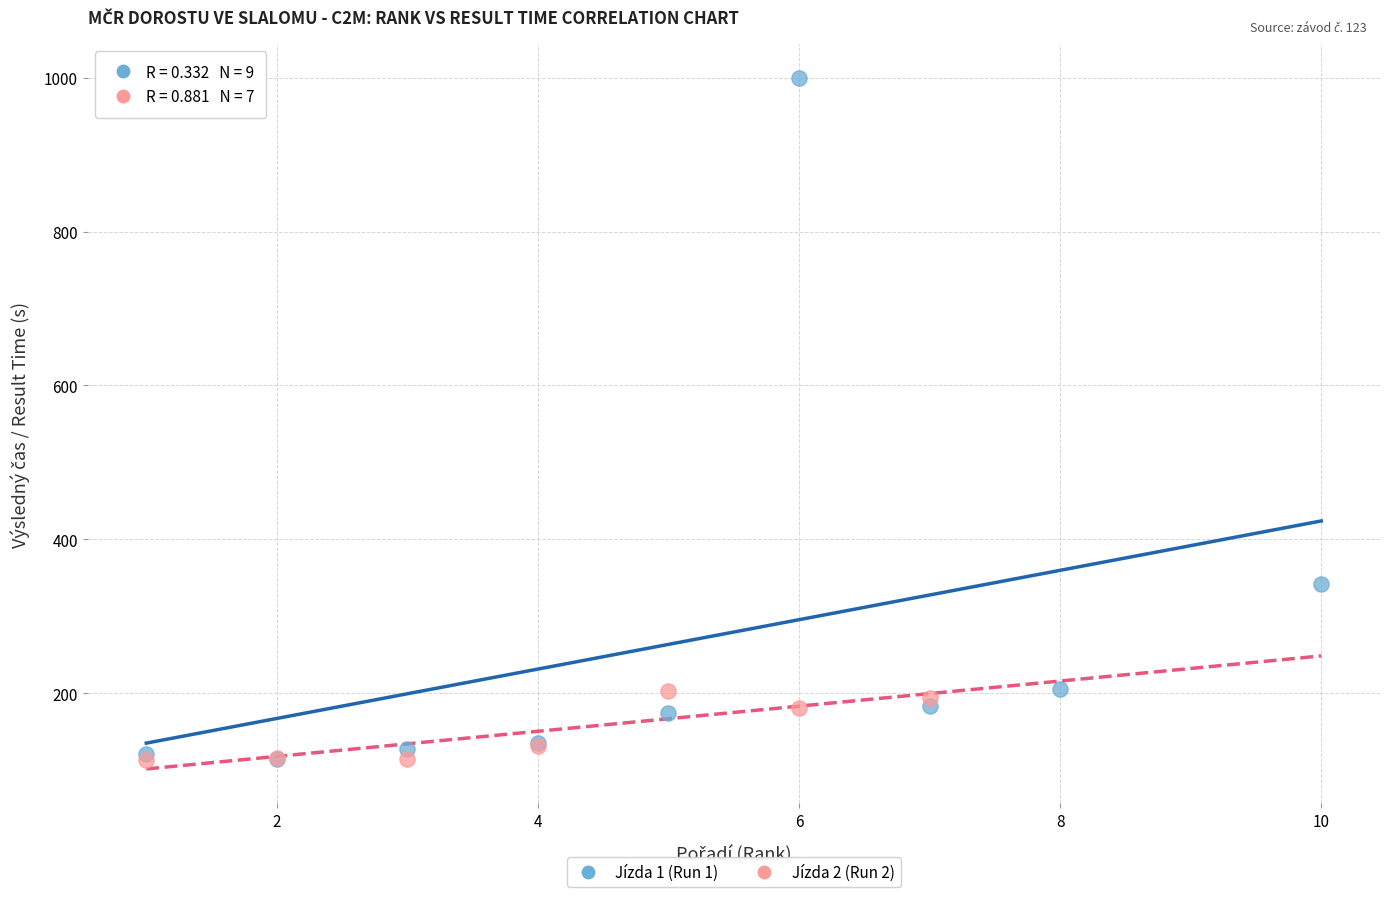

Which series contains the highest Y value?

Jízda 1 (Run 1)